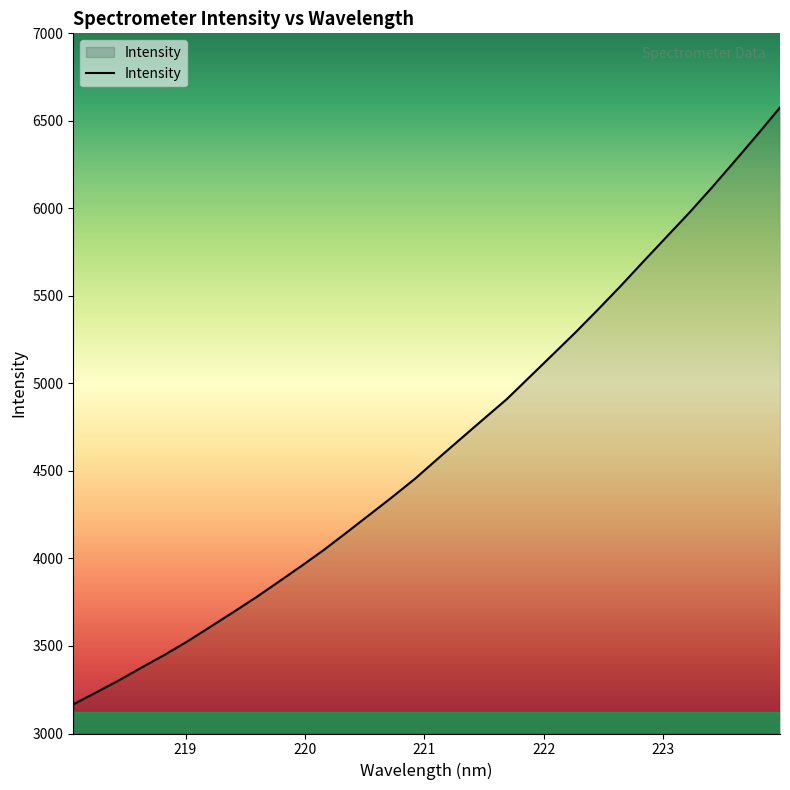

What is the greatest value displayed?

6576.0